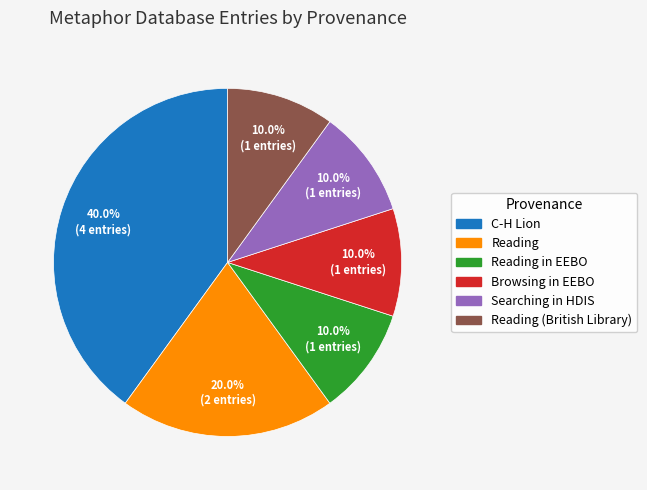

To the nearest percent, what is the average slice percentage?

17%